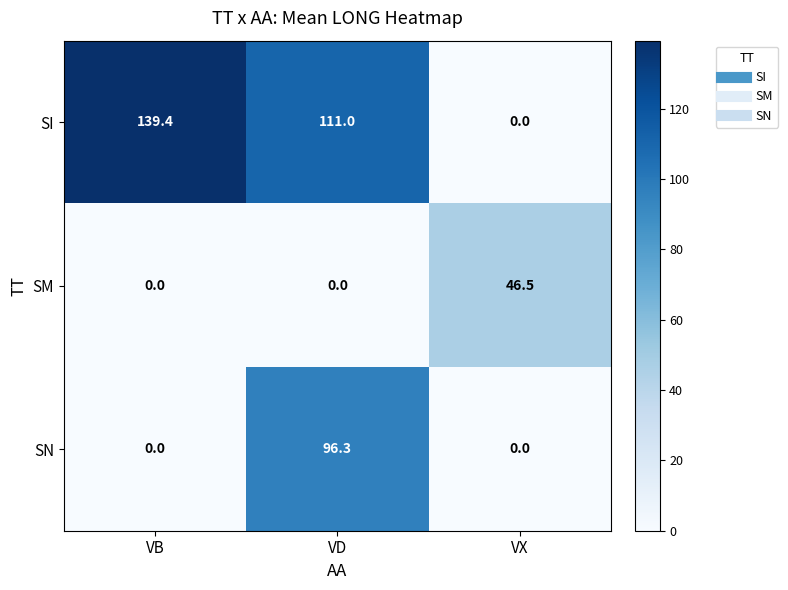

At which category is the sum across all series the highest?

VD